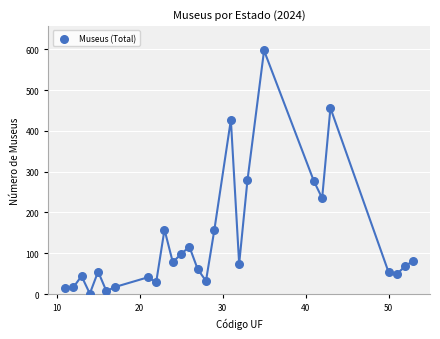

What is the range of Y values (max minus min)?

596